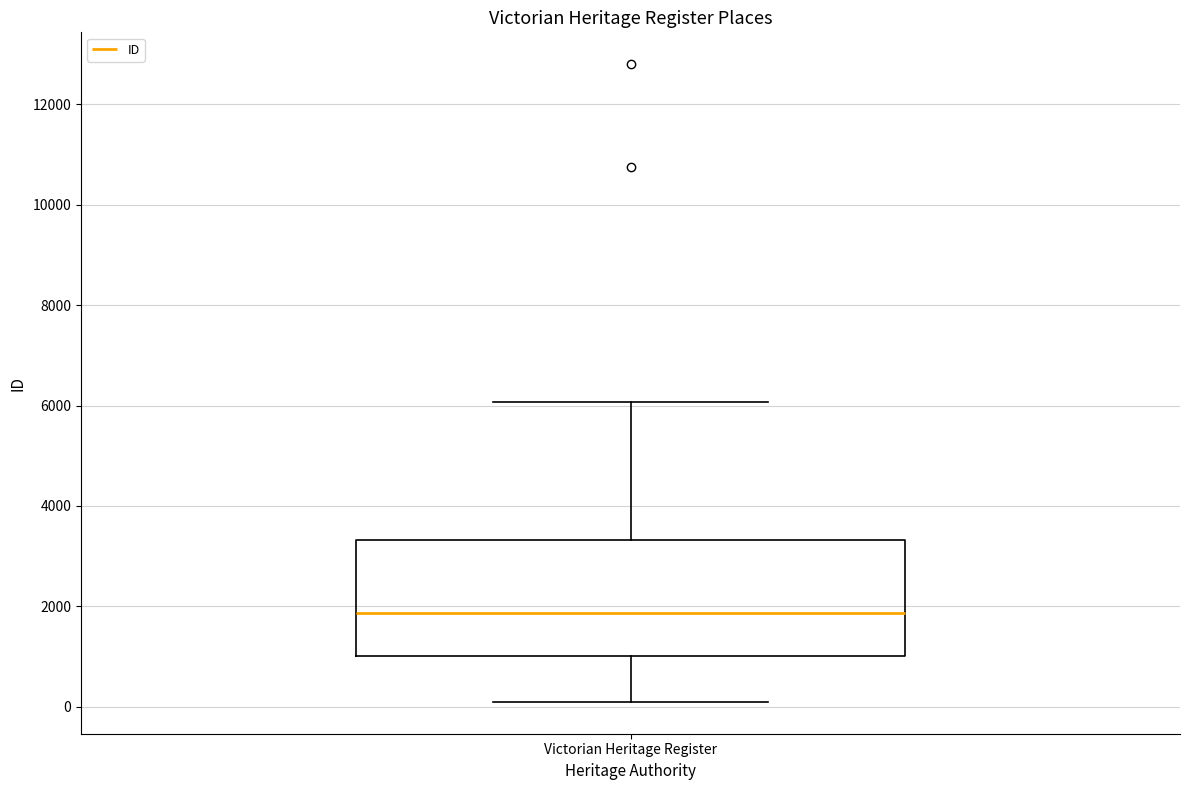

Read this box plot against the y-axis: the position of the median line, the range covered by the box, and the ends of both whiskers. The values are not printed on the chart, so give them approximately, as read against the axis.

median 1800, box 1000 to 3400, whiskers 0 to 6000